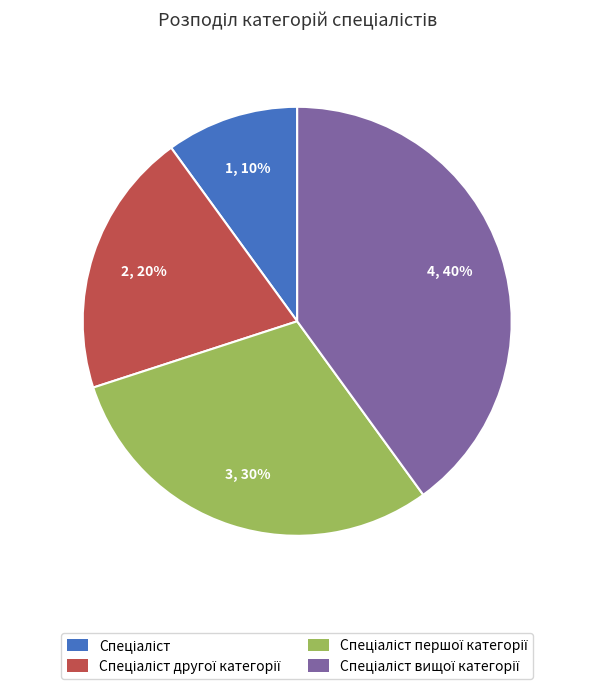

How many segments does this pie chart have?

4